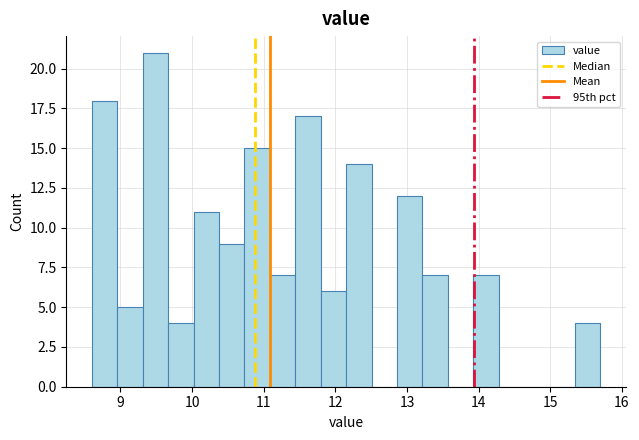

Read against the x-axis, roughly where is the centre of the tallest bar?

9.5